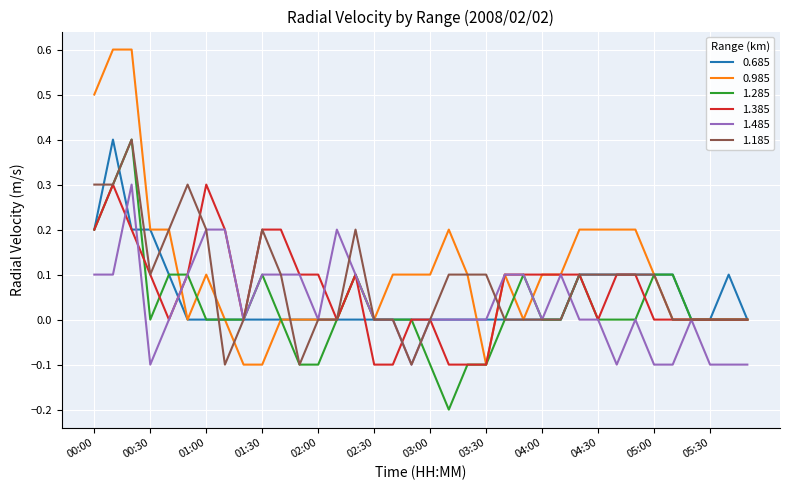

Is this an area chart (filled region under the line)?

No